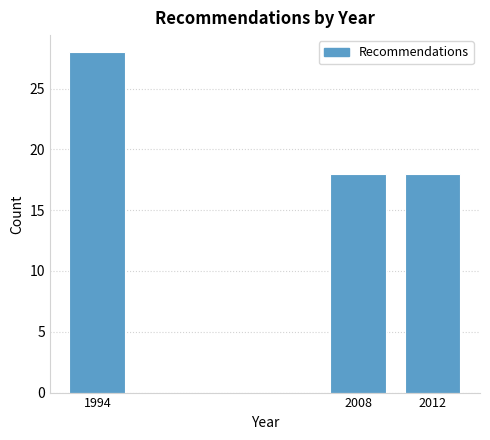

Reading left to right, what are all the values shown in this chart?

1994=28	2008=18	2012=18